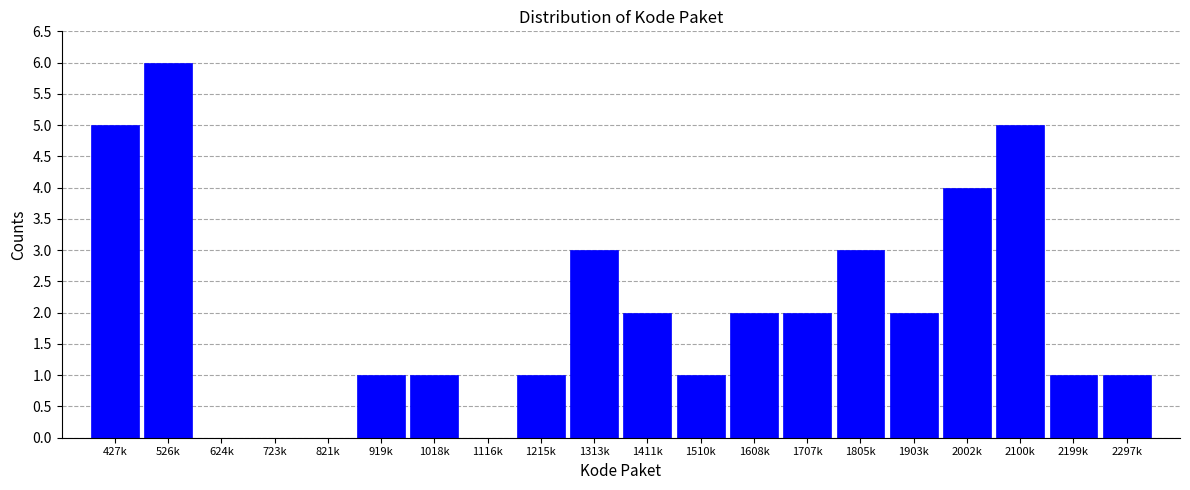

Reading left to right, transcribe all the data shown in this chart.

427k=5	526k=6	624k=0	723k=0	821k=0	919k=1	1018k=1	1116k=0	1215k=1	1313k=3	1411k=2	1510k=1	1608k=2	1707k=2	1805k=3	1903k=2	2002k=4	2100k=5	2199k=1	2297k=1